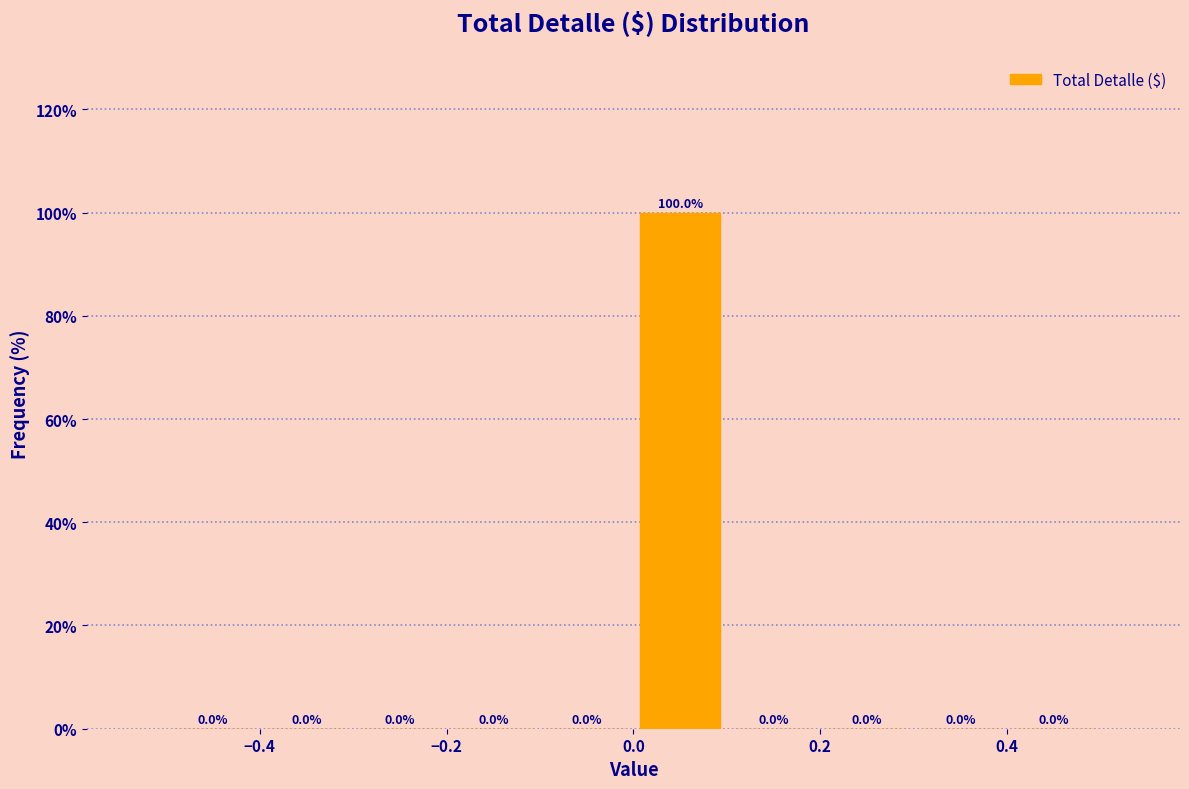

Reading left to right, list every bar in this chart as the range it spans on the x-axis followed by its height.

-0.5 to -0.4: 0.0
-0.4 to -0.3: 0.0
-0.3 to -0.2: 0.0
-0.2 to -0.1: 0.0
-0.1 to 0.0: 0.0
0.0 to 0.1: 100.0
0.1 to 0.2: 0.0
0.2 to 0.3: 0.0
0.3 to 0.4: 0.0
0.4 to 0.5: 0.0